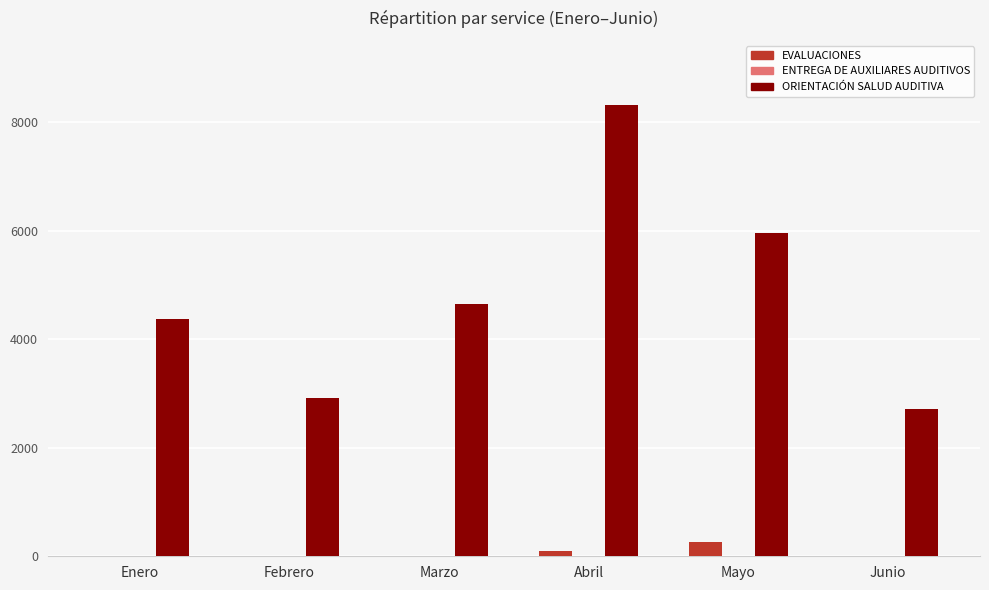

The value of ORIENTACIÓN SALUD AUDITIVA at Abril is 8321. True or false?

True